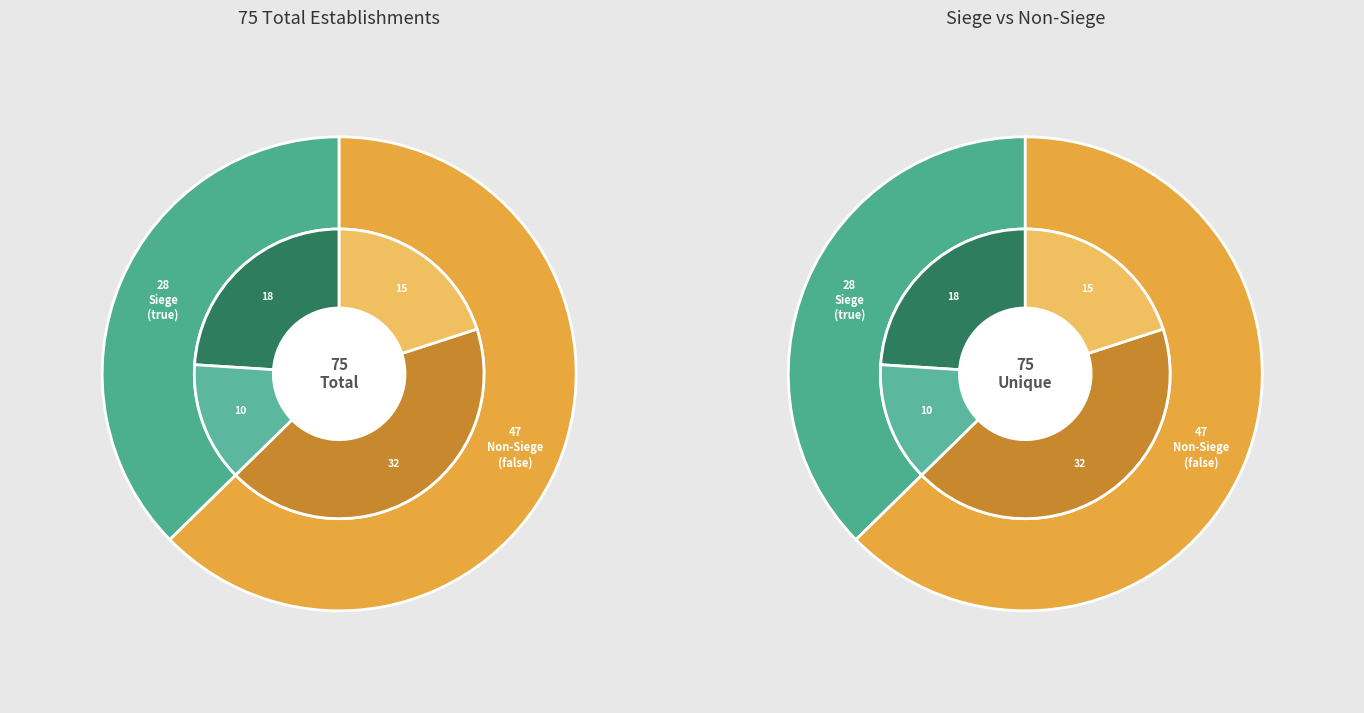

Between false and true, which is larger?

false